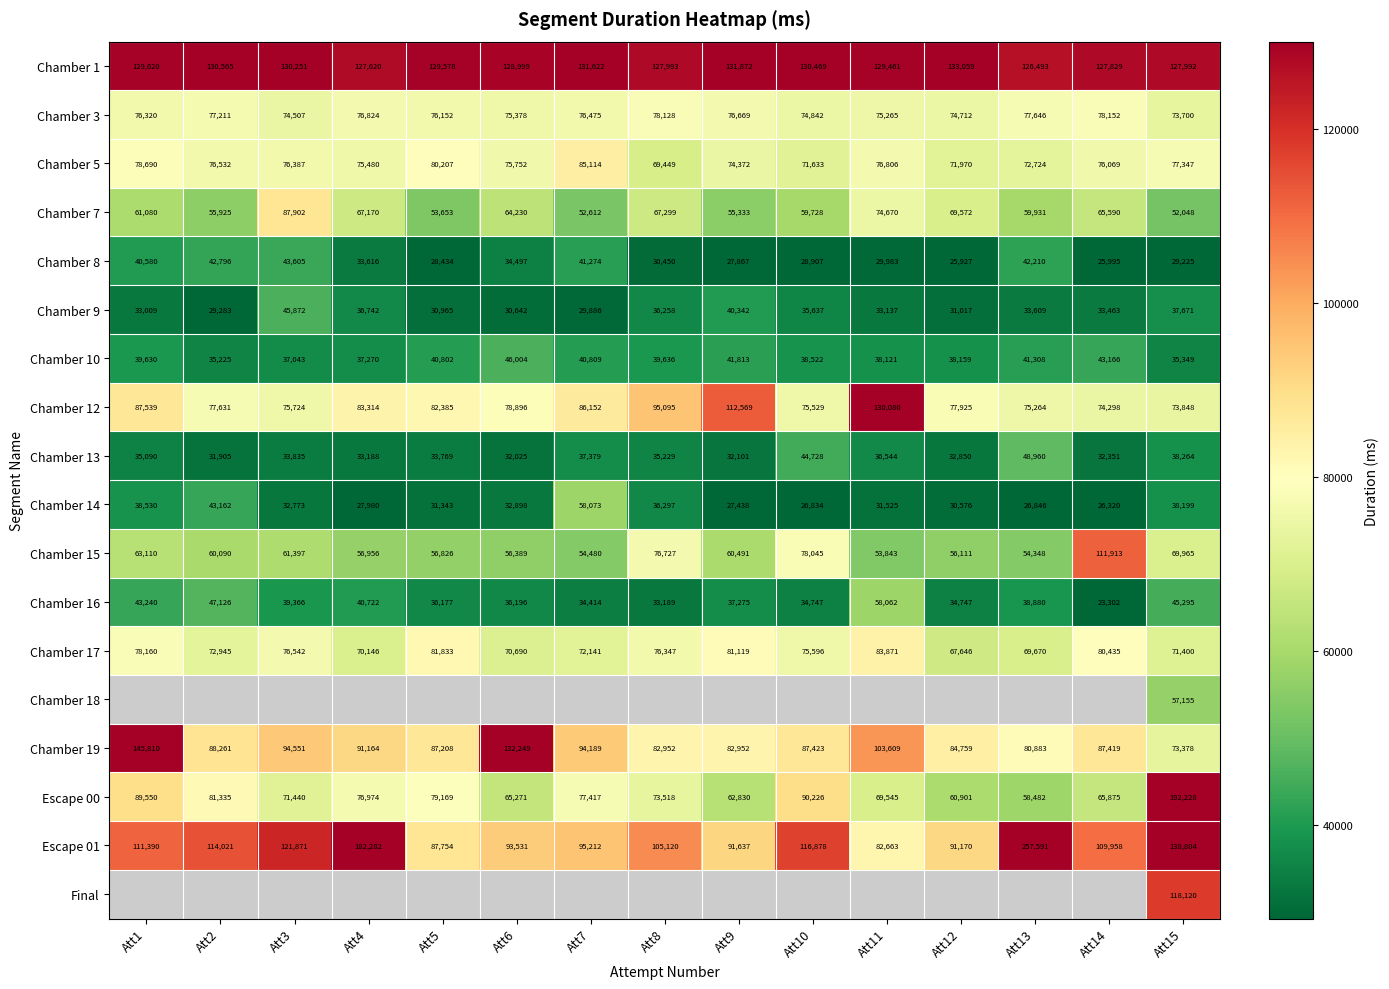

How many data points does each series have?

15